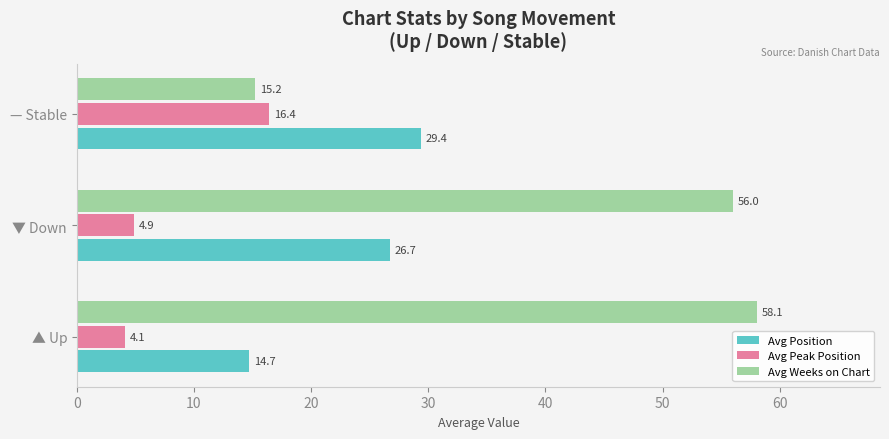

What is the spread (max minus min) of values at ▼ Down?

51.1